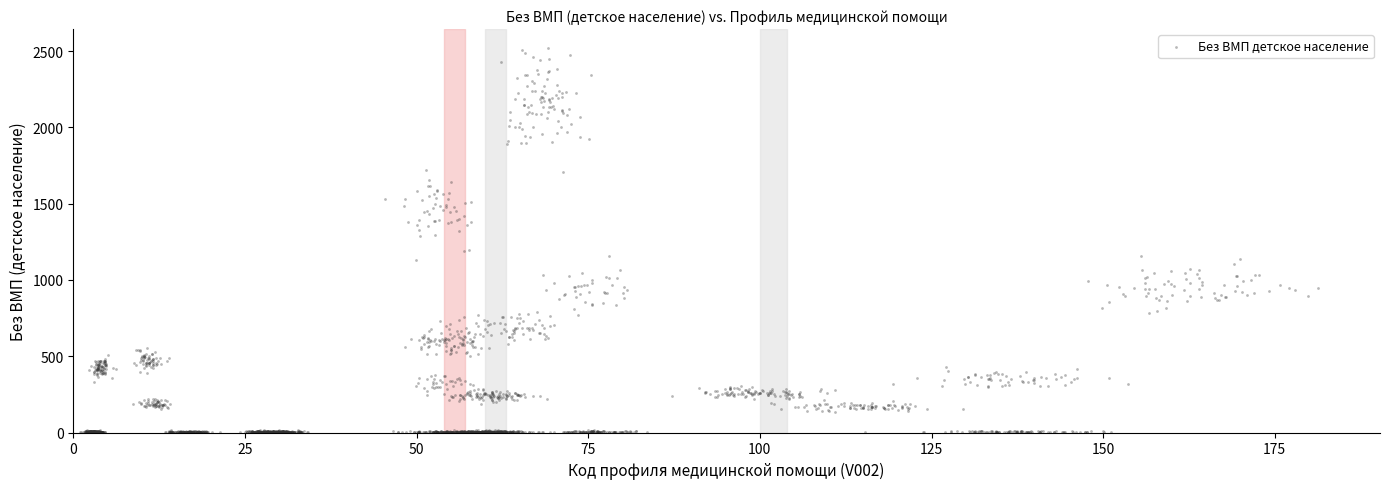

What is the range of X values (max minus min)?

180.3